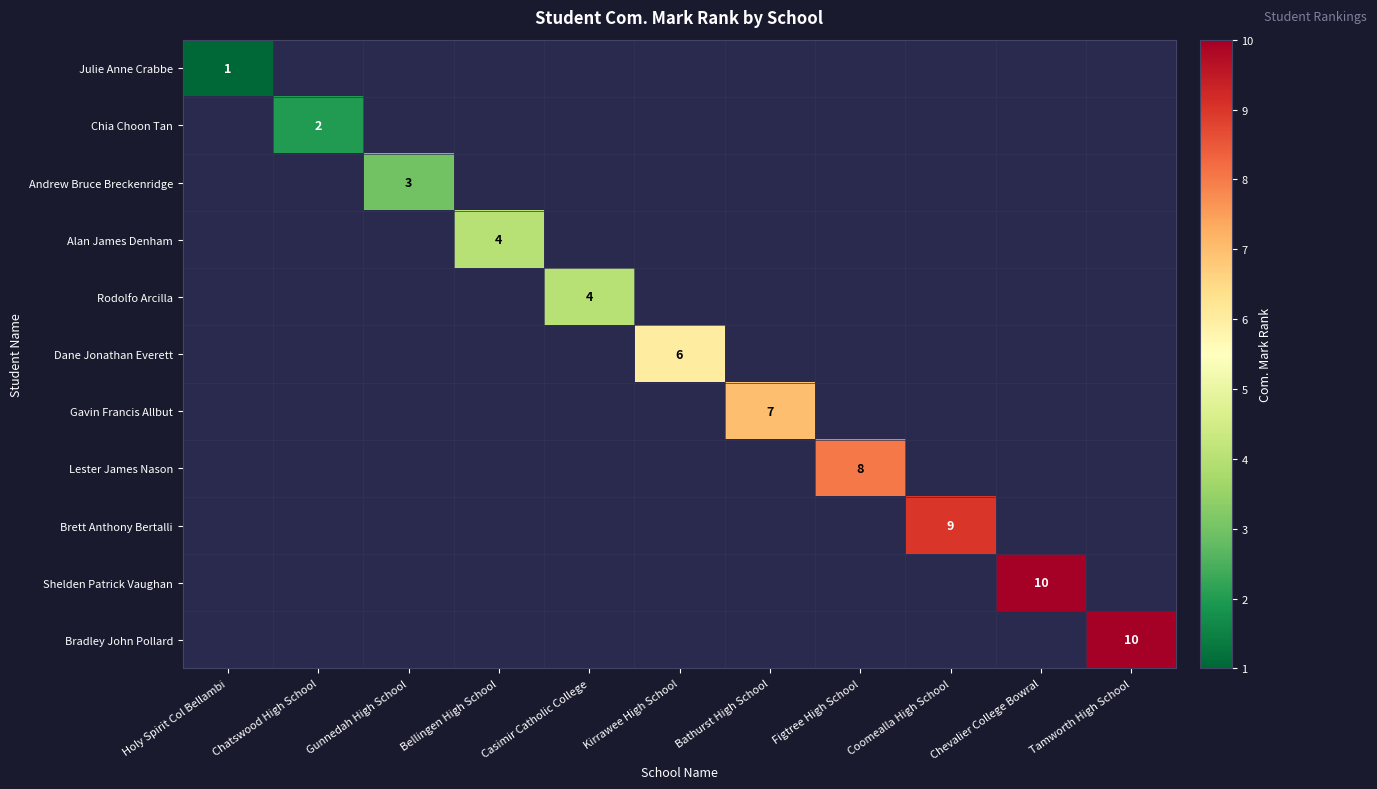

True or false: Rodolfo Arcilla has a value of 4 at Casimir Catholic College.

True